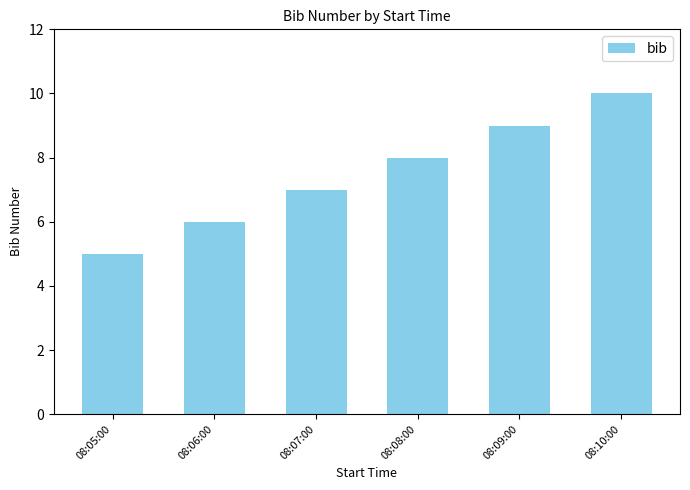

What is the average value?

8